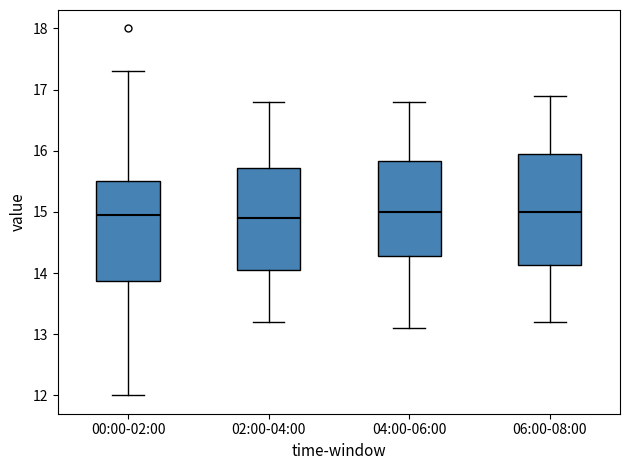

Comparing the boxes themselves (not the whiskers), which one is the tallest?

06:00-08:00